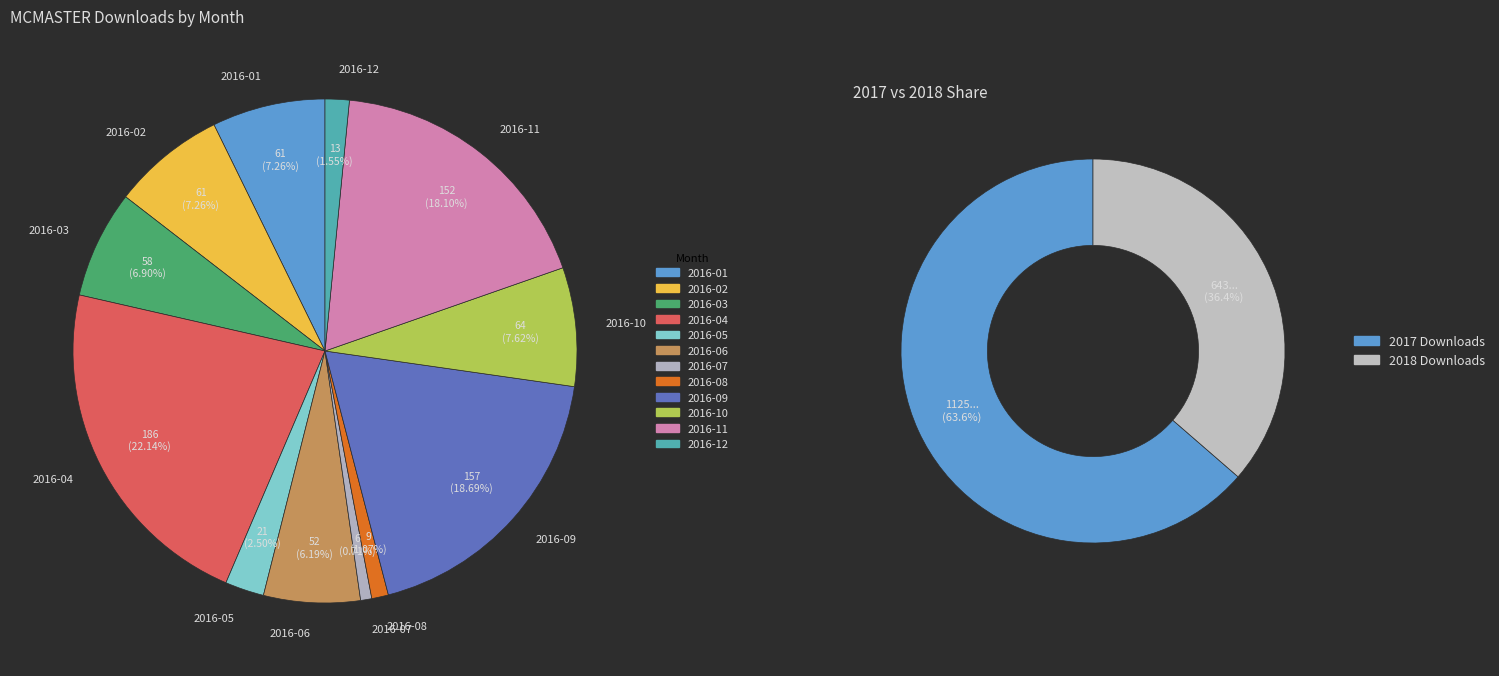

Does any single category account for the majority?

No